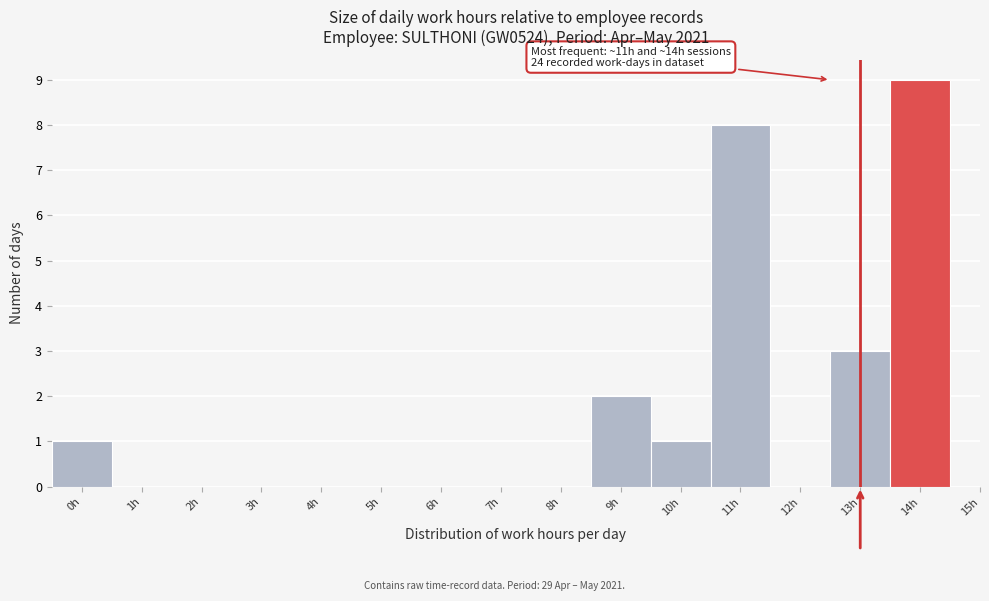

Reading left to right, extract all data points from this chart.

0h=1	1h=0	2h=0	3h=0	4h=0	5h=0	6h=0	7h=0	8h=0	9h=2	10h=1	11h=8	12h=0	13h=3	14h=9